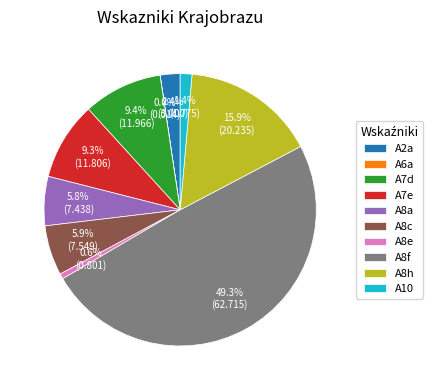

Combined, what portion of the pie is A2a and A8e?

3.0%